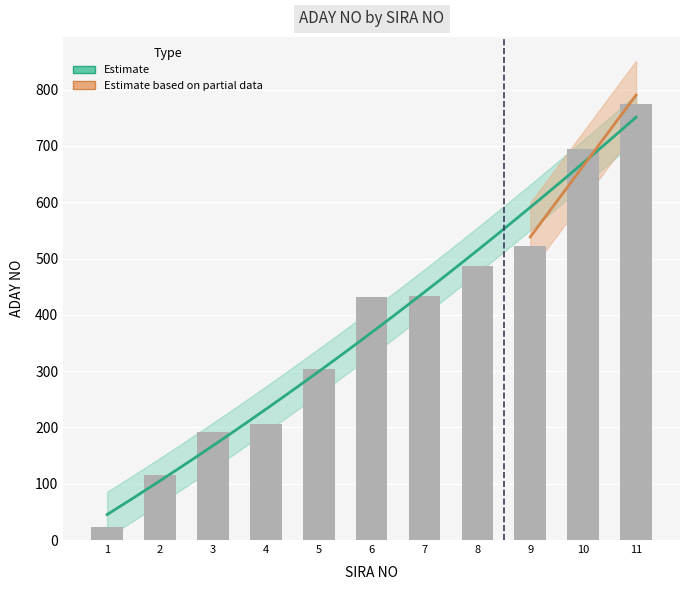

The chart shows a value of 487 at 8. True or false?

True